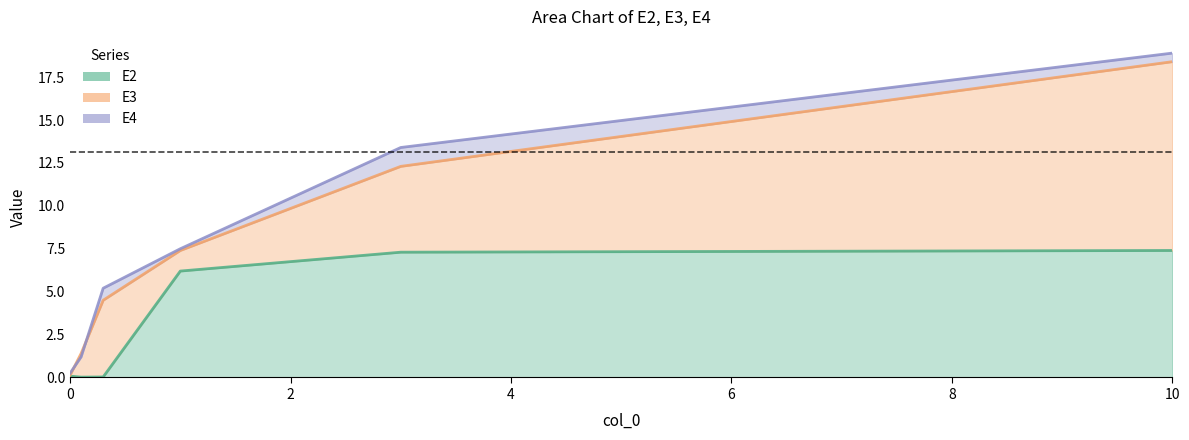

Rank the series at 3 from lowest to highest value.

E2, E3, E4